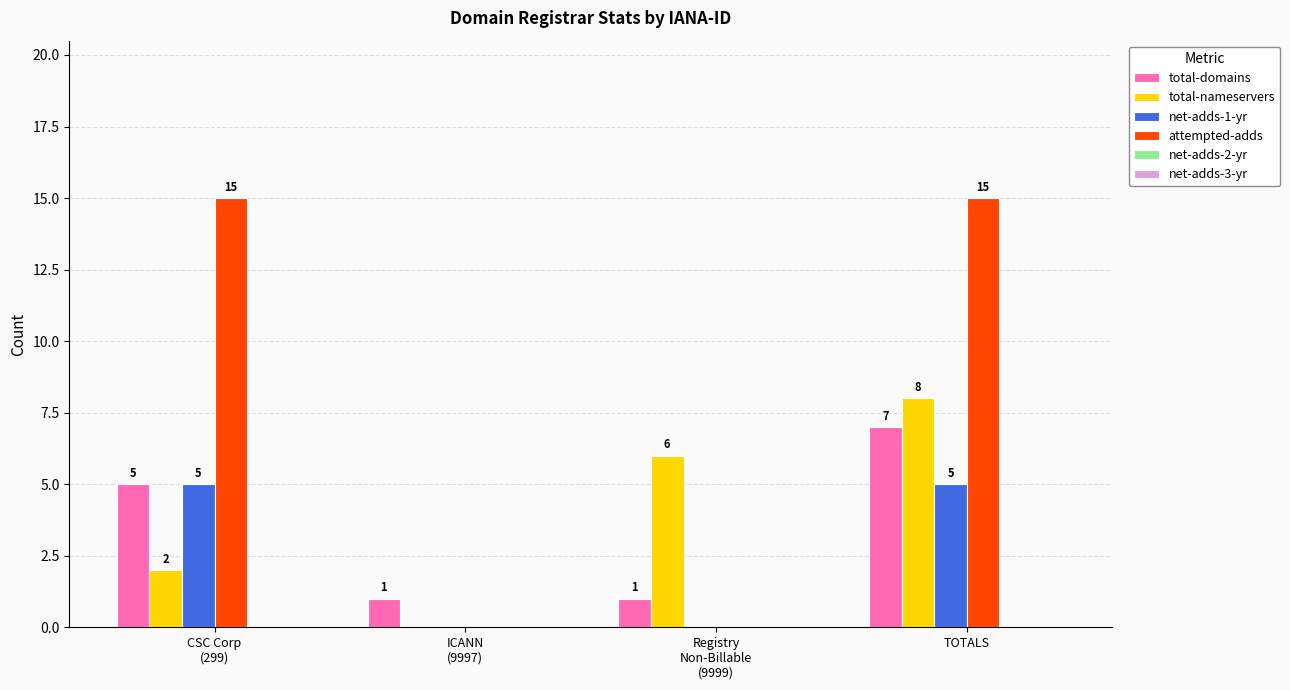

How many total-nameservers values are between 2 and 8?

3